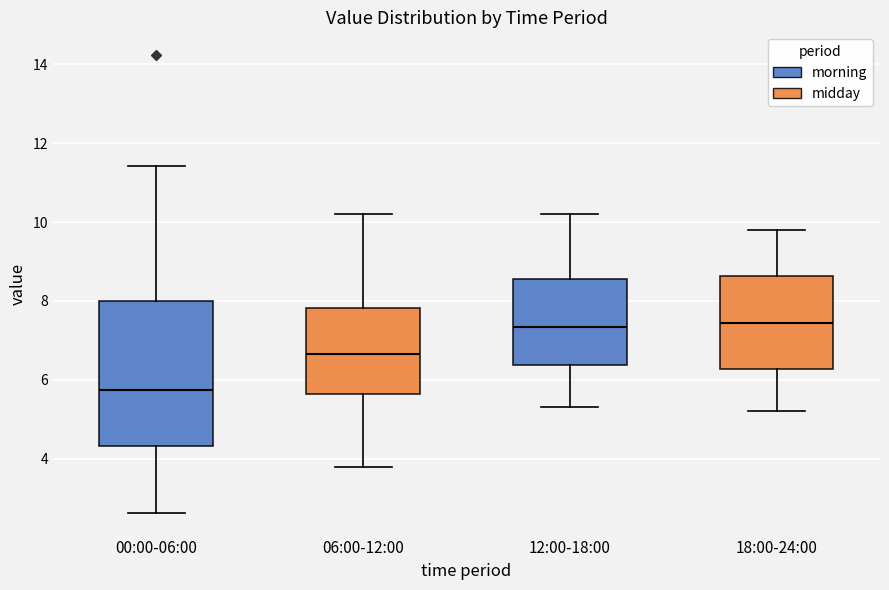

Reading left to right, transcribe this box plot: for each box, give where its median line is, the range the box spans, and where its two whiskers end, as read against the y-axis. The values are not printed on the chart, so give them approximately, as read against the axis.

00:00-06:00: median 5.8, box 4.4 to 8.0, whiskers 2.6 to 11.4
06:00-12:00: median 6.6, box 5.6 to 7.8, whiskers 3.8 to 10.2
12:00-18:00: median 7.4, box 6.4 to 8.6, whiskers 5.4 to 10.2
18:00-24:00: median 7.4, box 6.2 to 8.6, whiskers 5.2 to 9.8